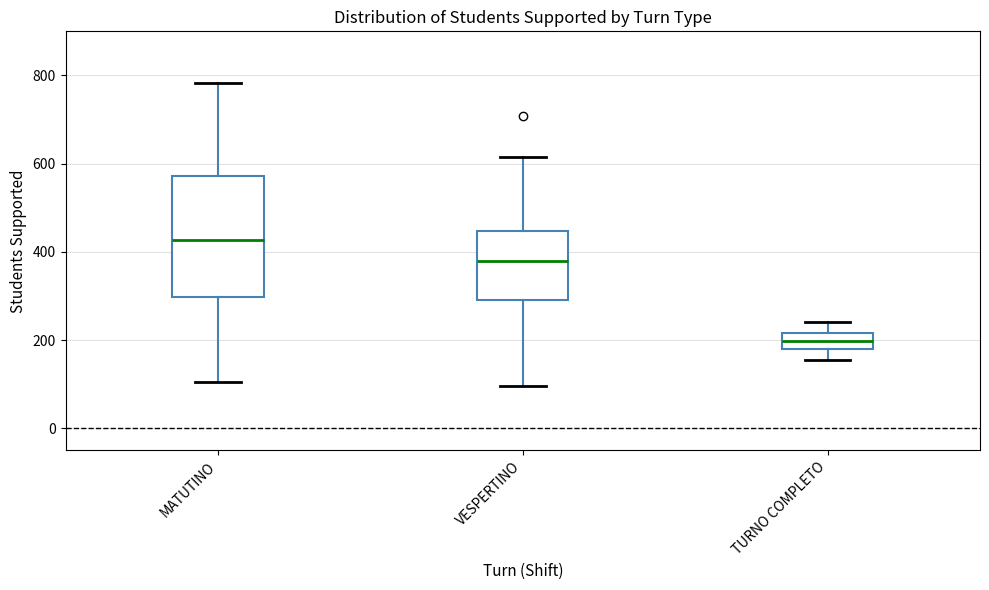

Where does the median line of the box for TURNO COMPLETO sit on the y-axis? The values are not printed on the chart, so give them approximately, as read against the axis.

200